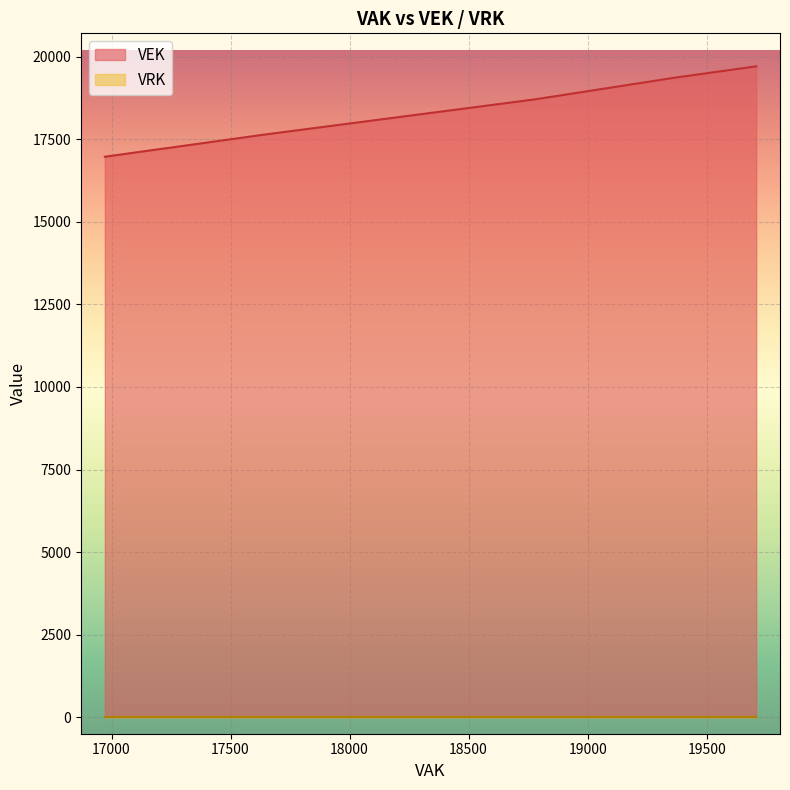

Between 18778 and 17311, which is larger?

18778